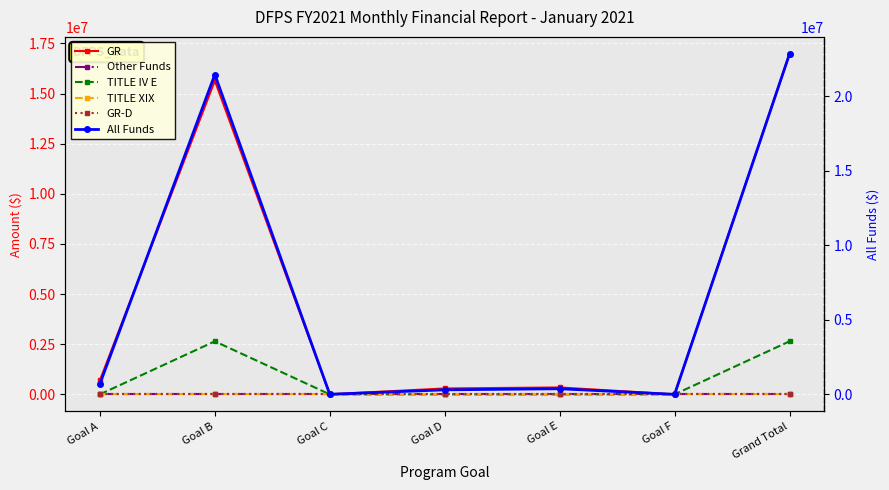

At Goal C, list the series in order from smallest to largest.

Other Funds, TITLE IV E, TITLE XIX, GR-D, GR, All Funds